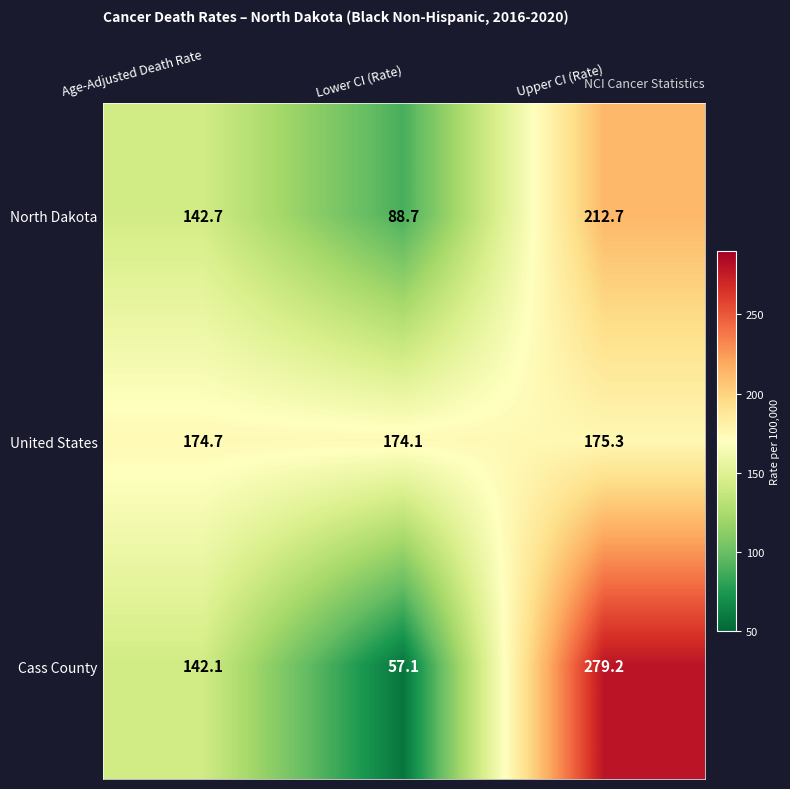

List the series in order of their peak value, lowest first.

United States, North Dakota, Cass County